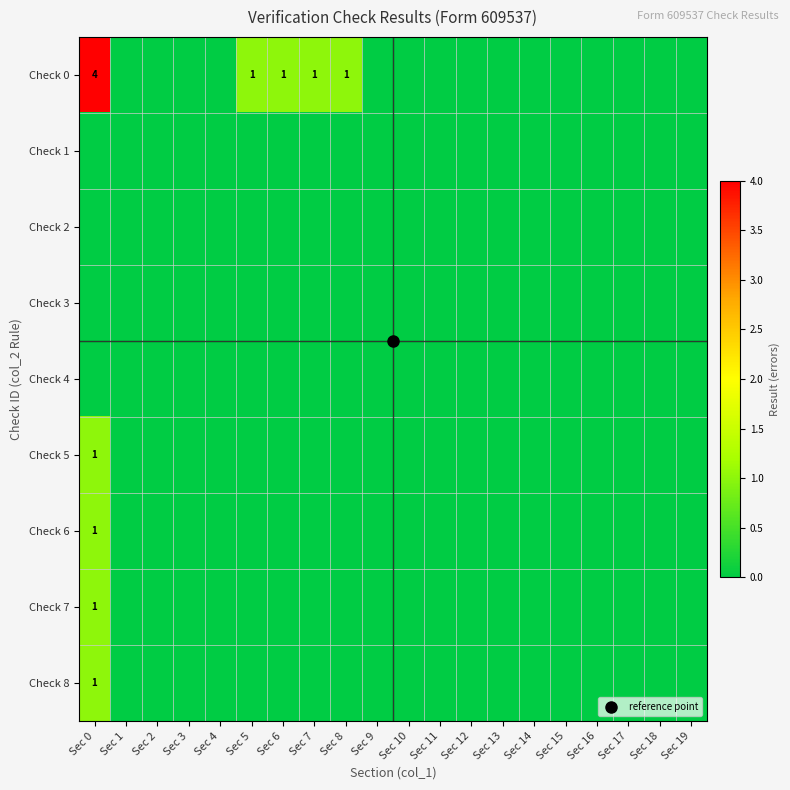

List the series in order of their peak value, lowest first.

Check 1, Check 2, Check 3, Check 4, Check 5, Check 6, Check 7, Check 8, Check 0